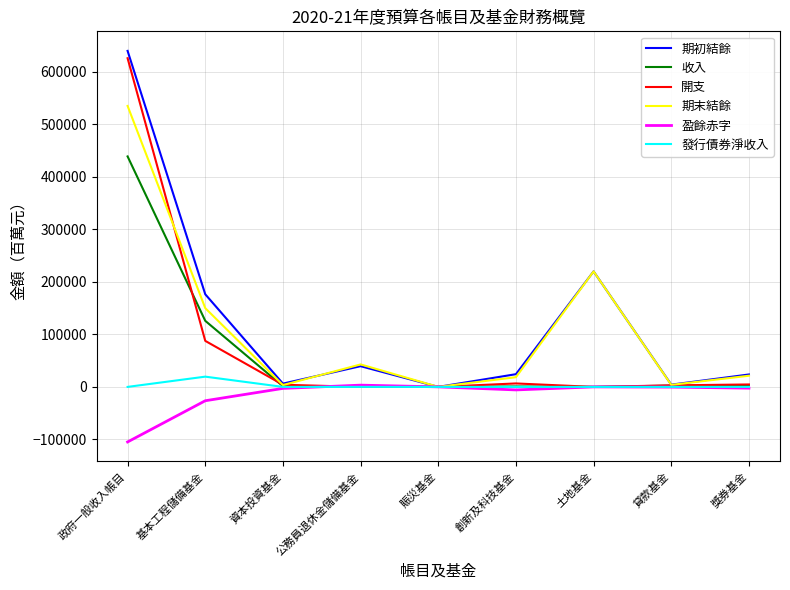

Which series has the widest spread of values?

期初結餘